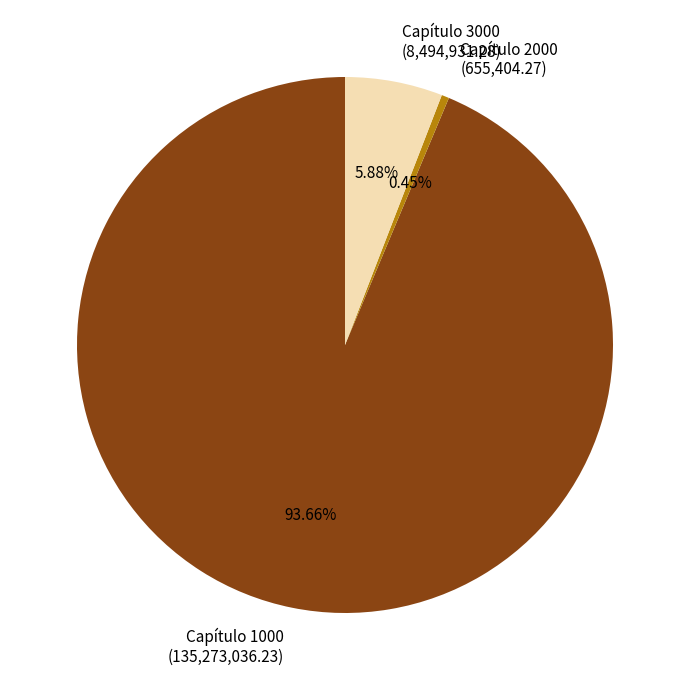

Combined, do Capítulo 2000 (655,404.27) and Capítulo 1000 (135,273,036.23) account for over 50%?

Yes